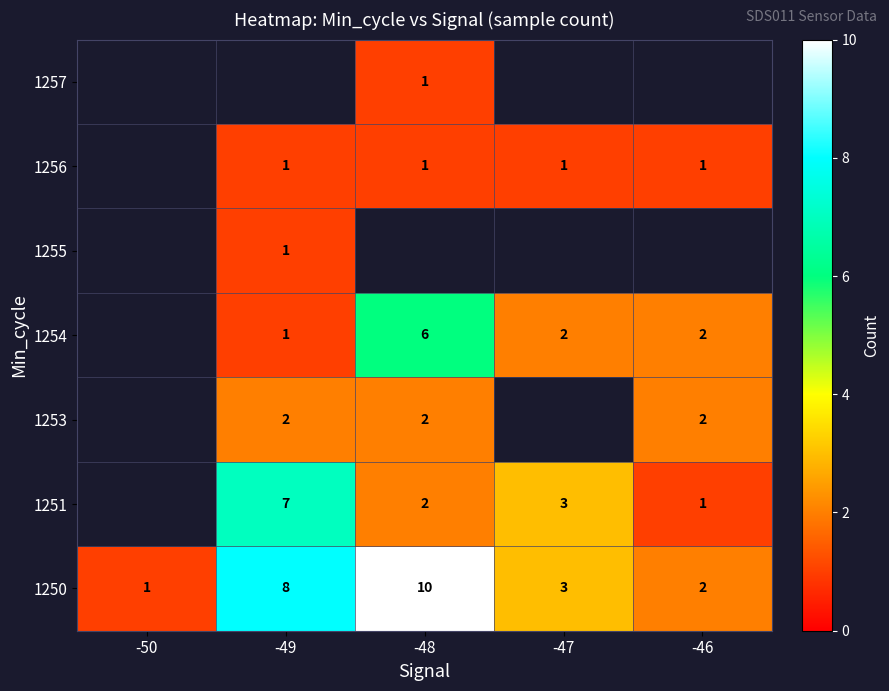

True or false: 1251 has a value of 7 at -49.

True